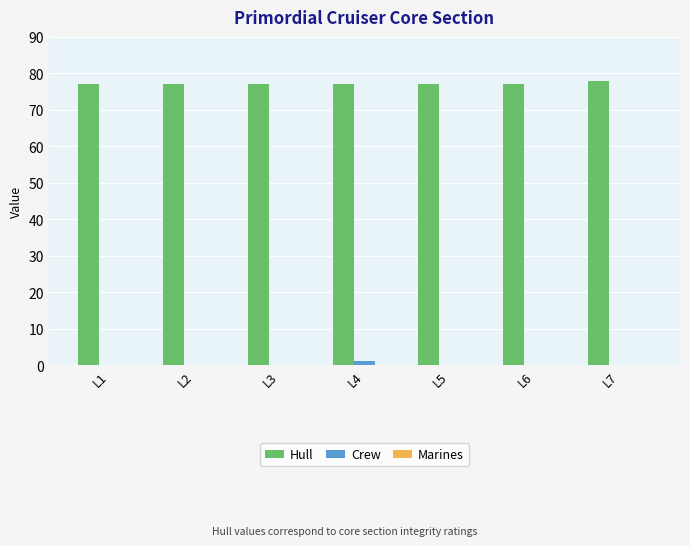

Is the value of Hull at L4 greater than the value of Crew at L5?

Yes